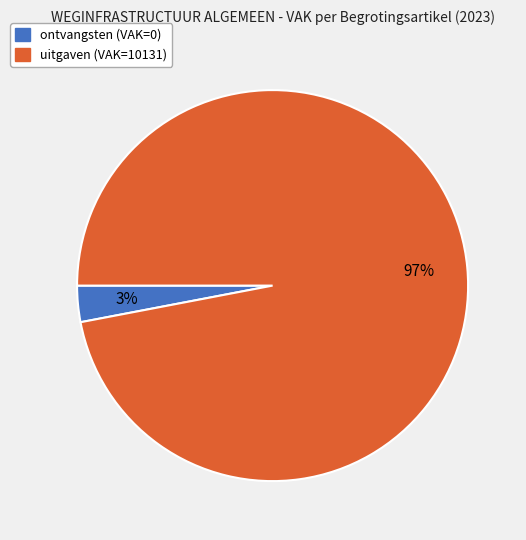

To the nearest percent, what is the average slice percentage?

50%